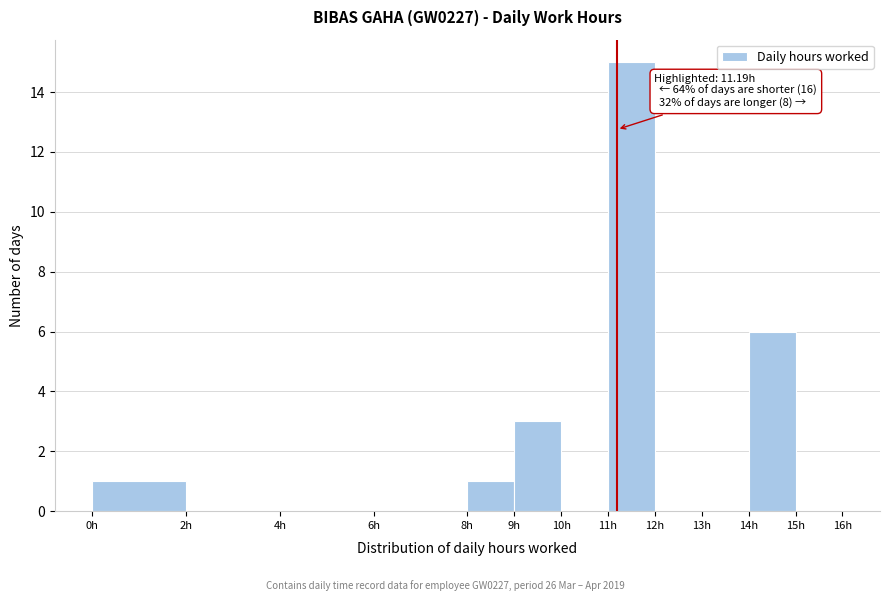

Which range on the x-axis has the tallest bar?

11 to 12